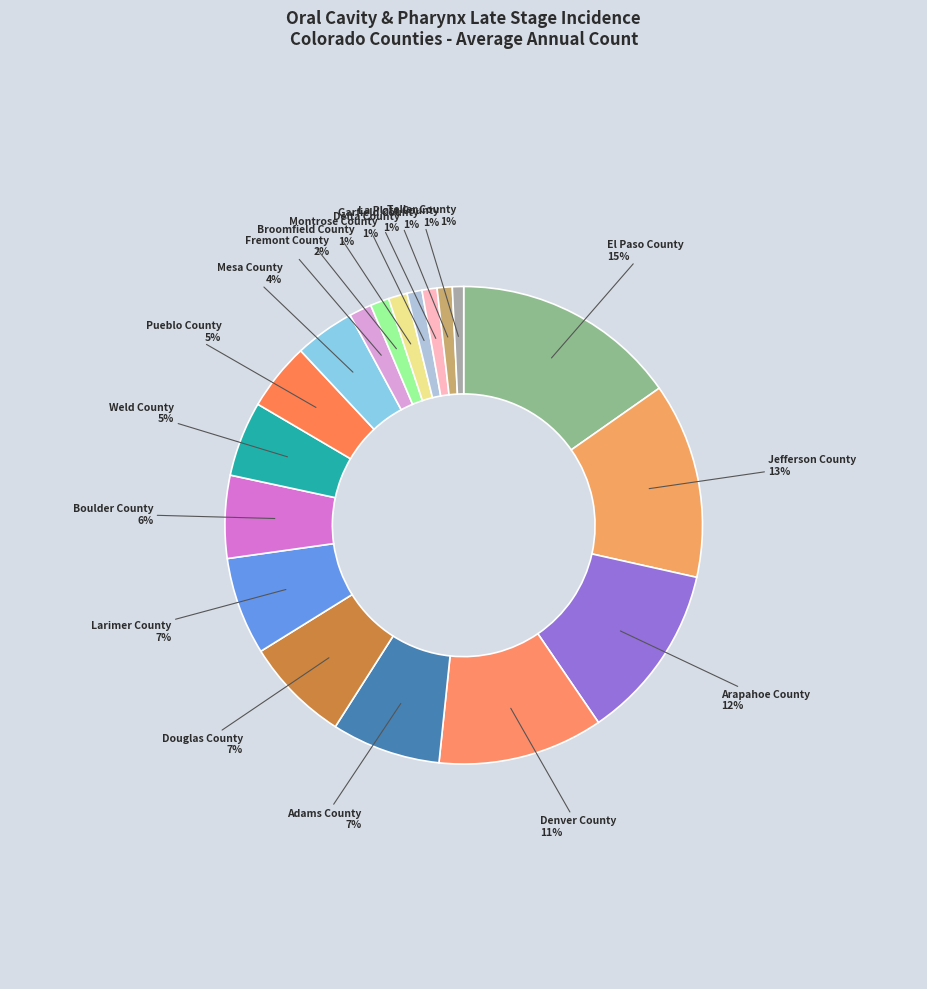

Is it true that El Paso County is 15% of the pie?

True